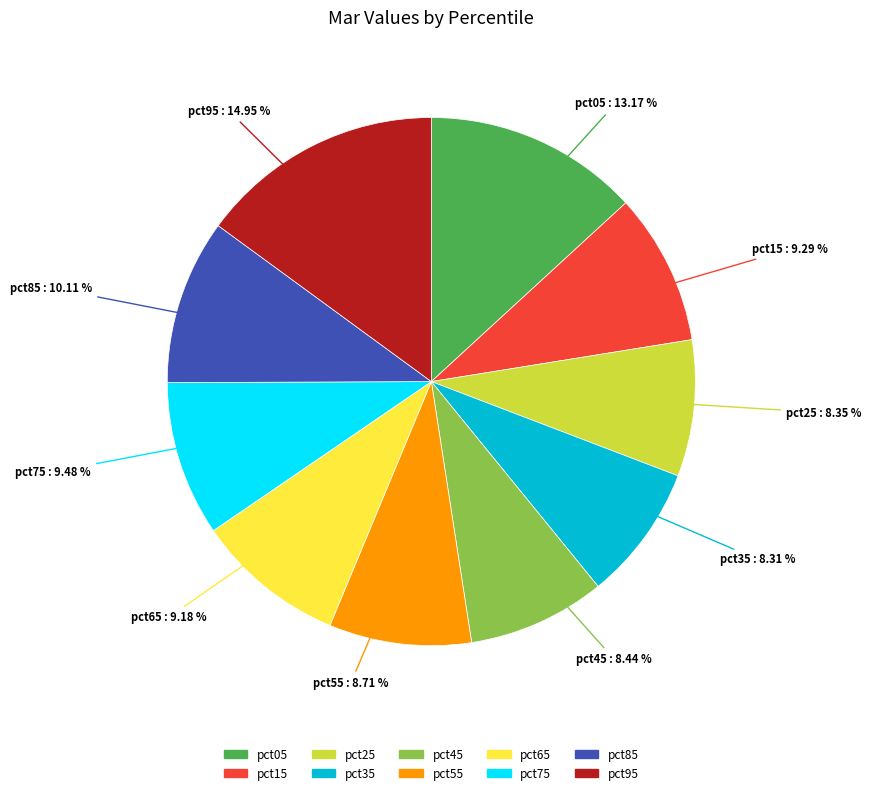

Does pct95 account for over 50% of the chart?

No